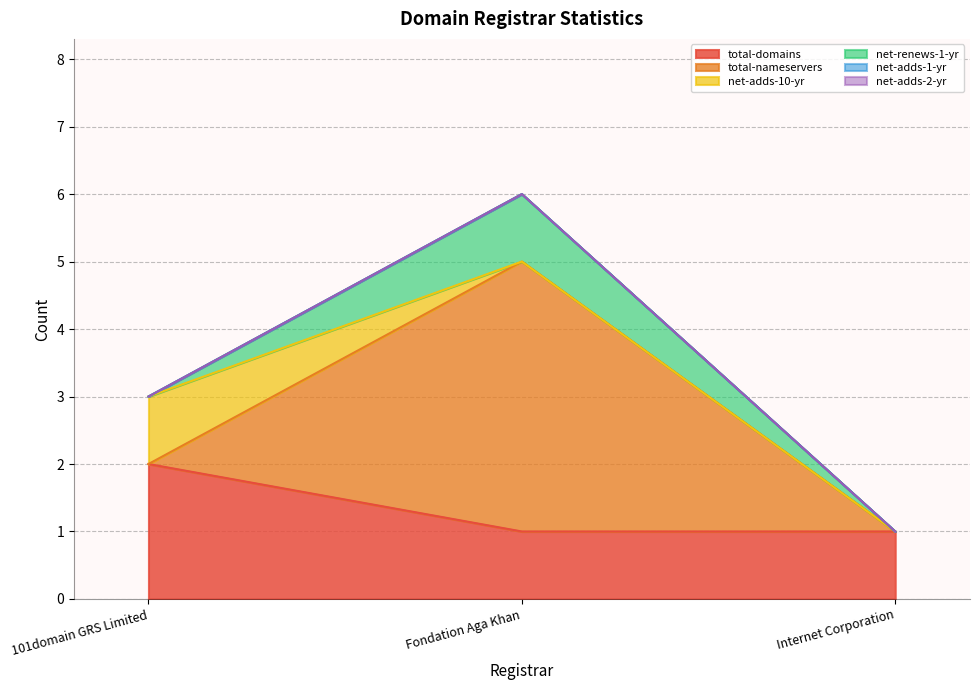

What position from the right is Fondation Aga Khan?

2